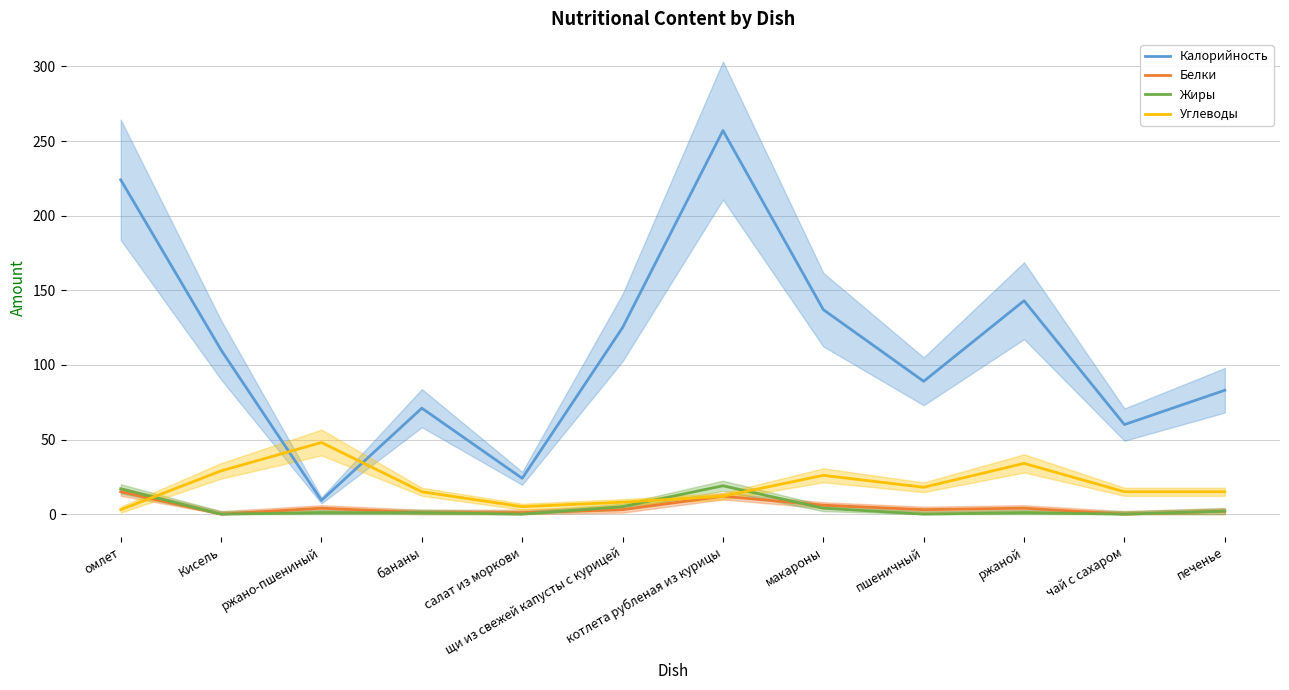

What is the label of the 4th point from the right?

пшеничный